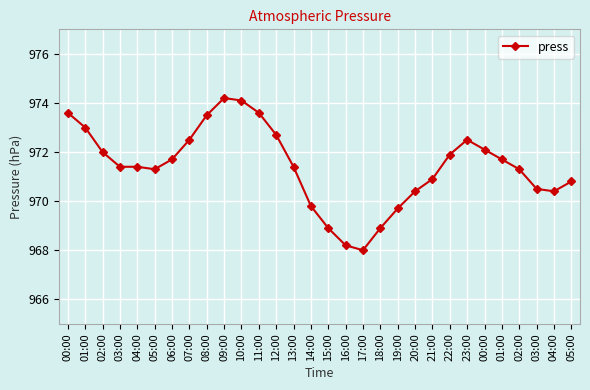

Reading left to right, extract all data points from this chart.

00:00=973.6	01:00=973.0	02:00=972.0	03:00=971.4	04:00=971.4	05:00=971.3	06:00=971.7	07:00=972.5	08:00=973.5	09:00=974.2	10:00=974.1	11:00=973.6	12:00=972.7	13:00=971.4	14:00=969.8	15:00=968.9	16:00=968.2	17:00=968.0	18:00=968.9	19:00=969.7	20:00=970.4	21:00=970.9	22:00=971.9	23:00=972.5	00:00=972.1	01:00=971.7	02:00=971.3	03:00=970.5	04:00=970.4	05:00=970.8